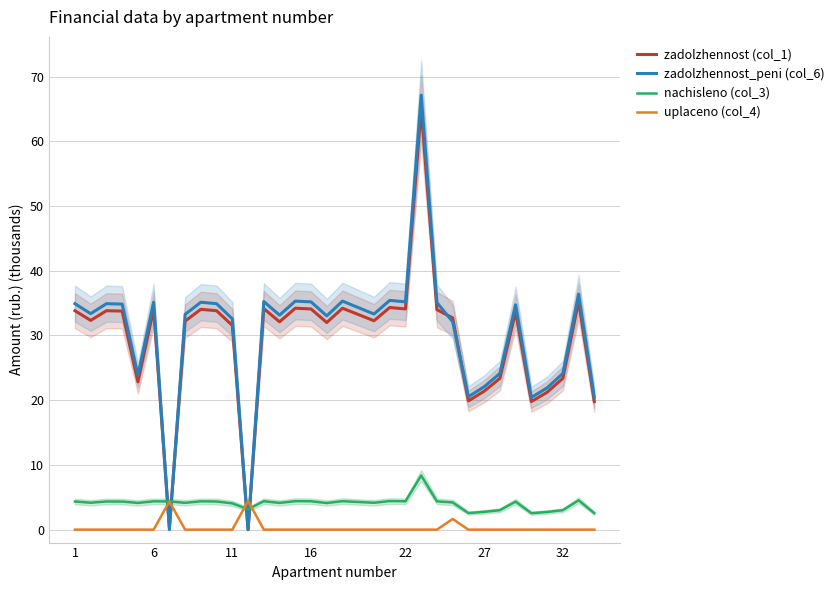

How many data points in zadolzhennost (col_1) are above 32?

21